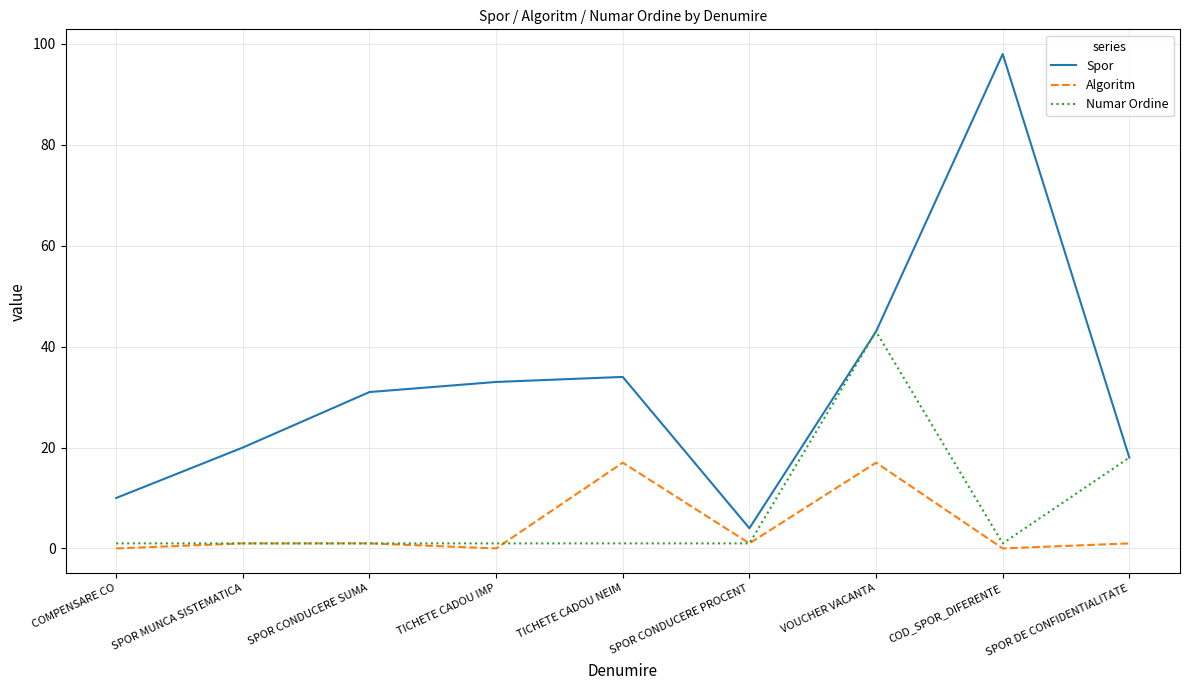

Which series has the widest spread of values?

Spor